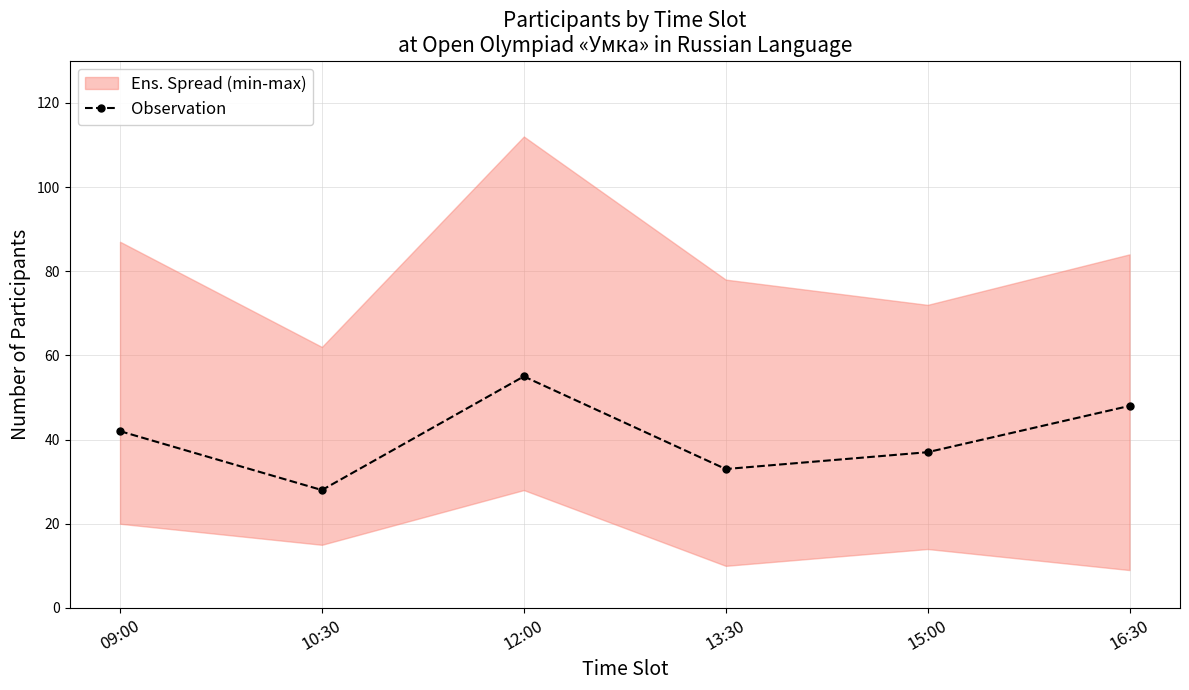

True or false: the data has more than 2 interior local peaks.

False